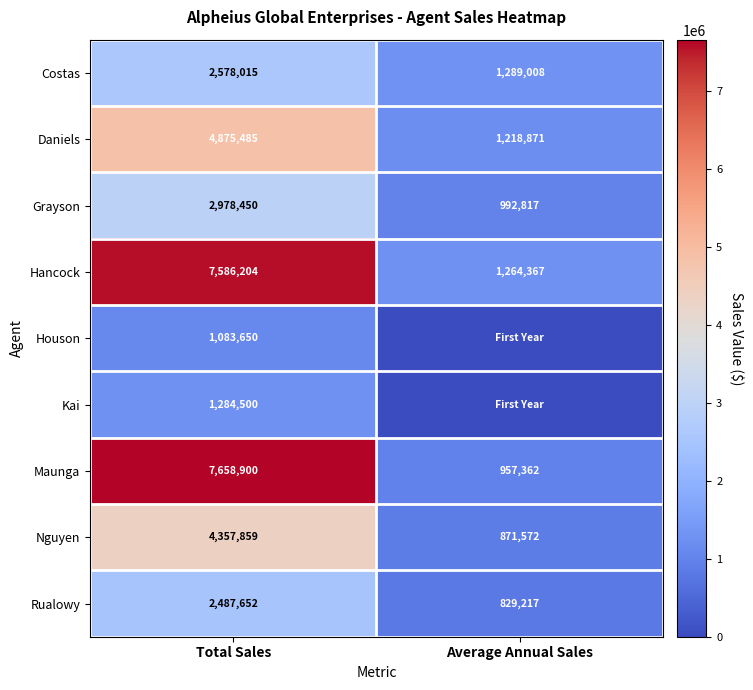

The value of Costas at Average Annual Sales is 349255.5. True or false?

False